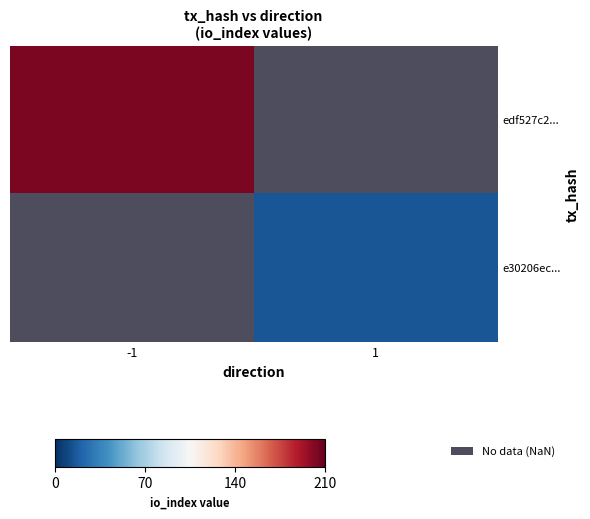

At which label is edf527c2... closest to 204?

-1